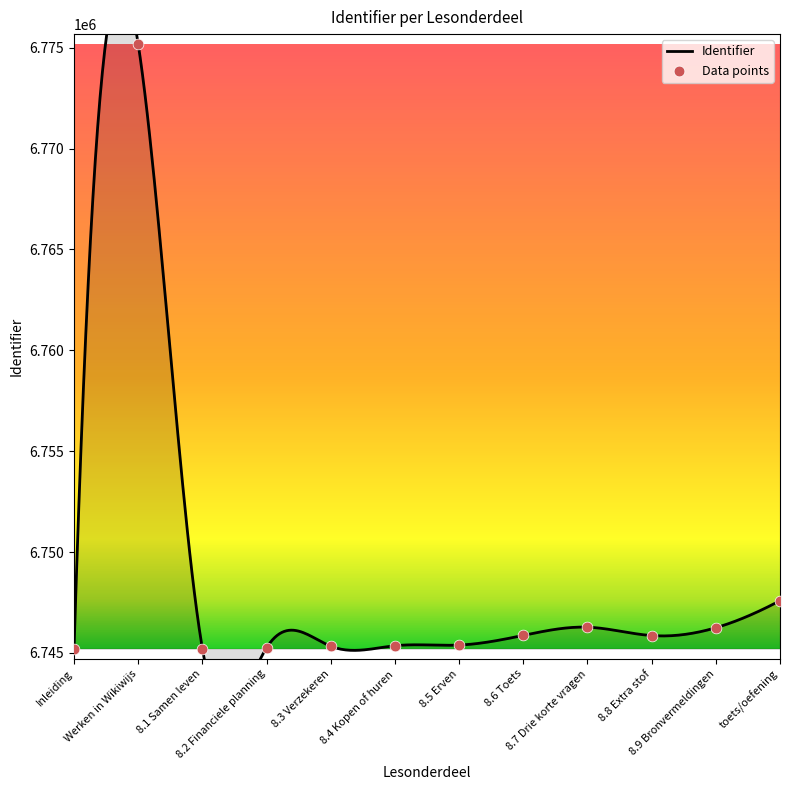

Approximately how many times larger is the value at toets/oefening compared to 8.2 Financiele planning?

1.0